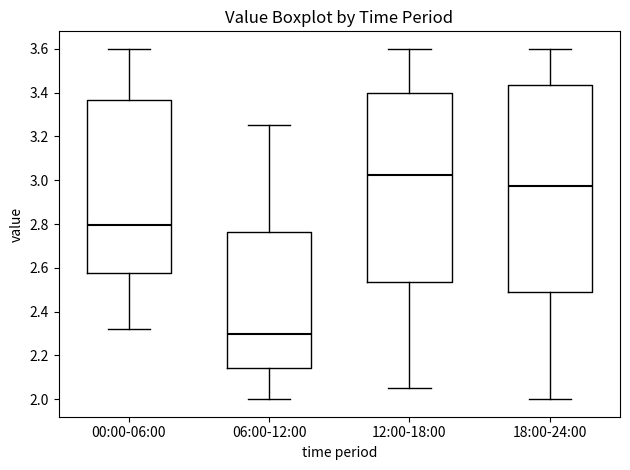

Reading left to right, read every box against the y-axis: the position of its median line, the range the box covers, and the ends of its whiskers. The values are not printed on the chart, so give them approximately, as read against the axis.

00:00-06:00: median 2.80, box 2.58 to 3.36, whiskers 2.32 to 3.60
06:00-12:00: median 2.30, box 2.14 to 2.76, whiskers 2.00 to 3.26
12:00-18:00: median 3.02, box 2.54 to 3.40, whiskers 2.06 to 3.60
18:00-24:00: median 2.98, box 2.48 to 3.44, whiskers 2.00 to 3.60